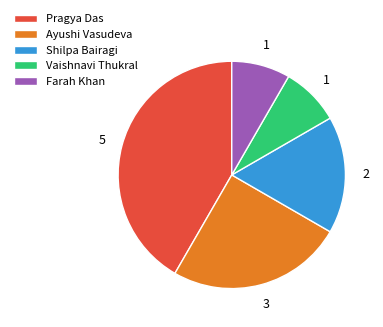

Which category has the biggest portion of the pie?

Pragya Das